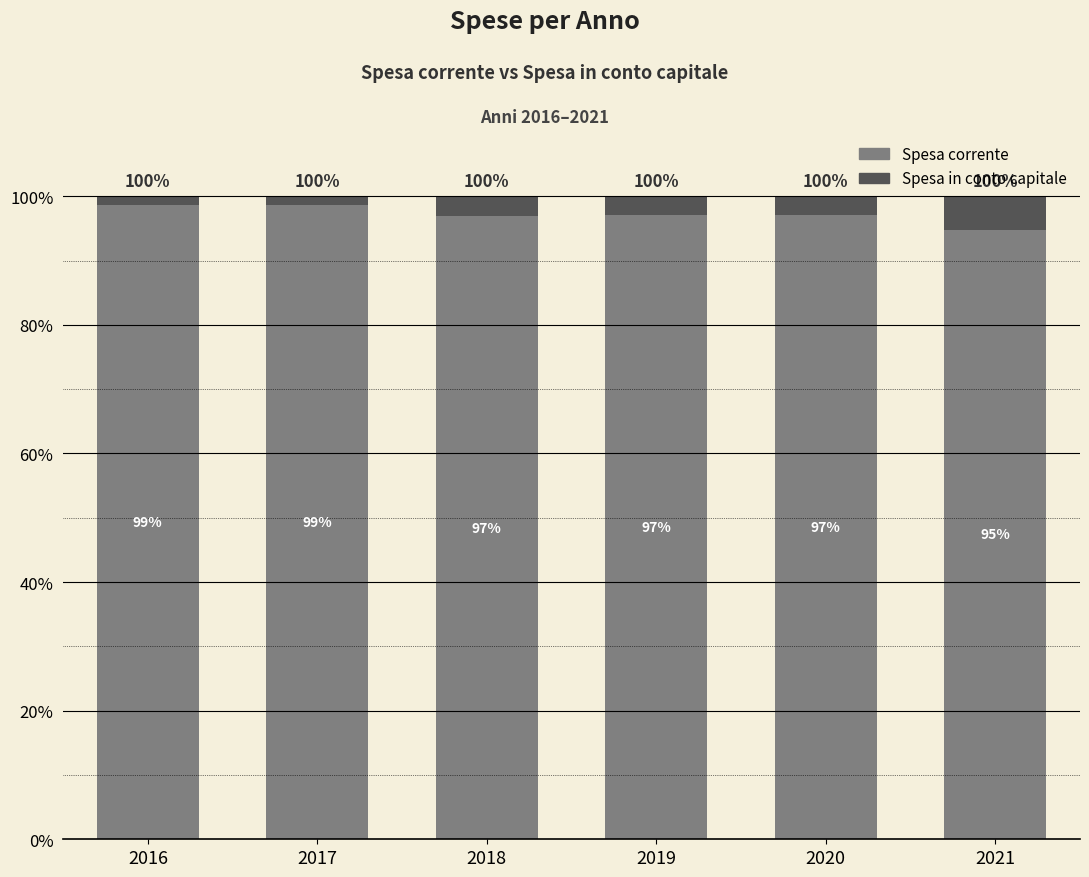

What are all the series names shown in the legend?

Spesa corrente, Spesa in conto capitale